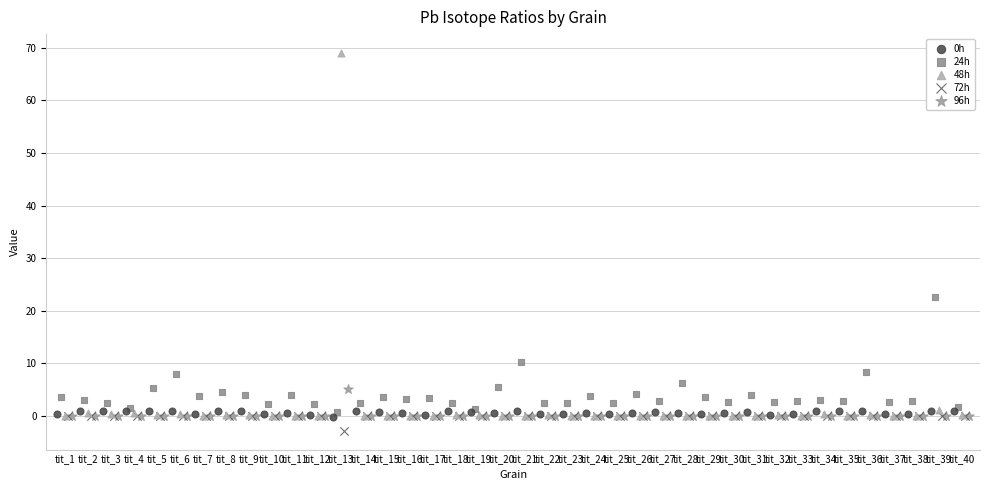

Which series contains the highest Y value?

48h